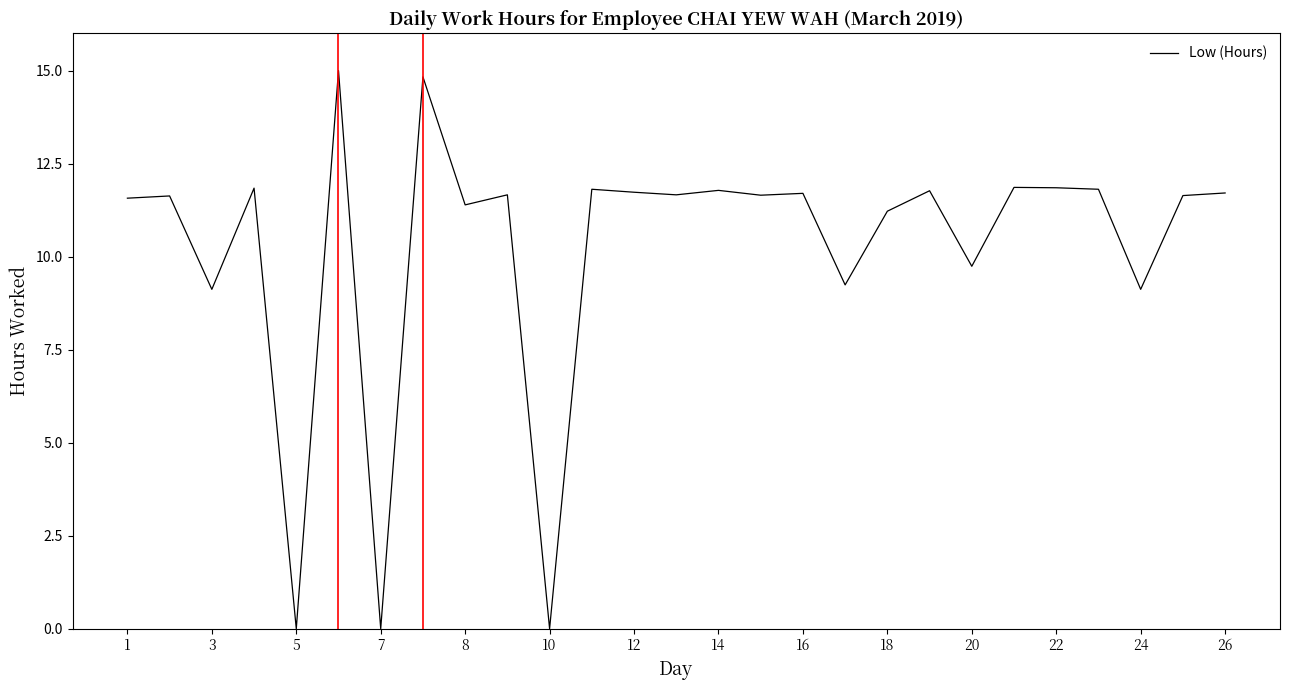

What is the difference between the maximum and minimum values?

15.0